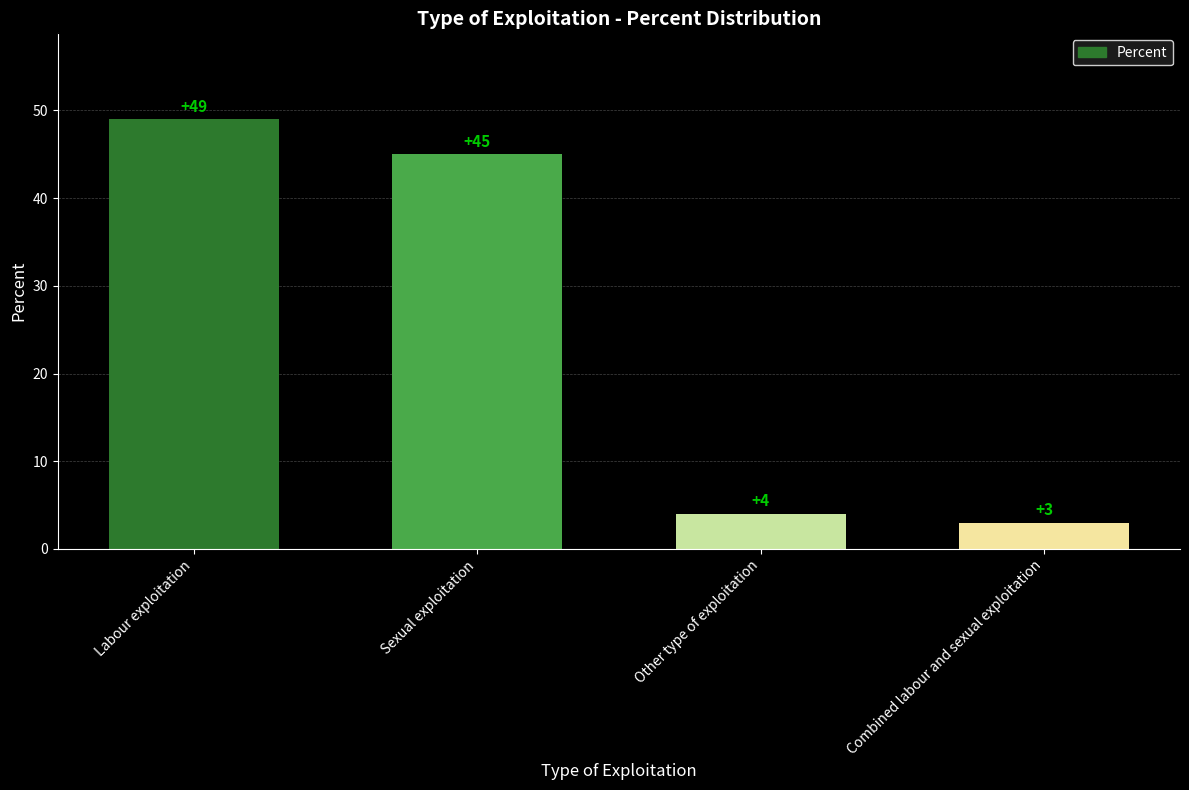

List the labels in order of value, smallest first.

Combined labour and sexual exploitation, Other type of exploitation, Sexual exploitation, Labour exploitation